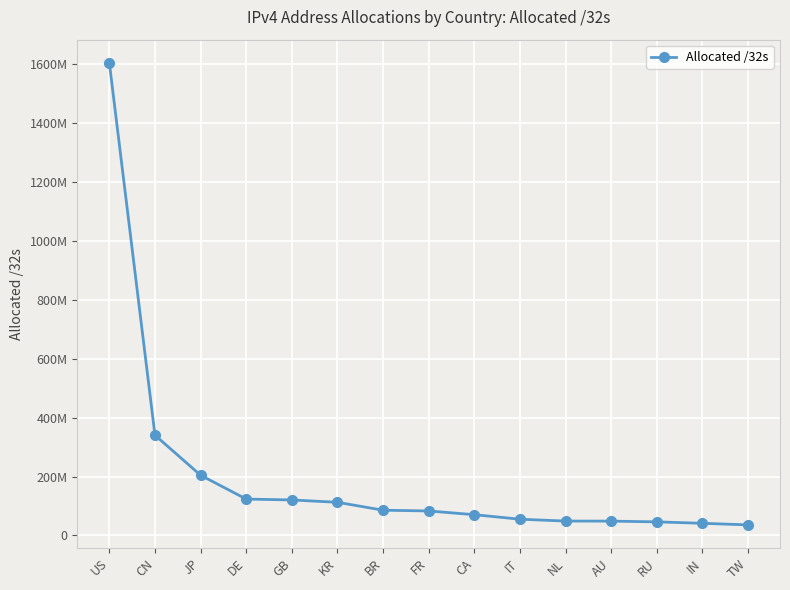

Does the chart have visible grid lines?

Yes